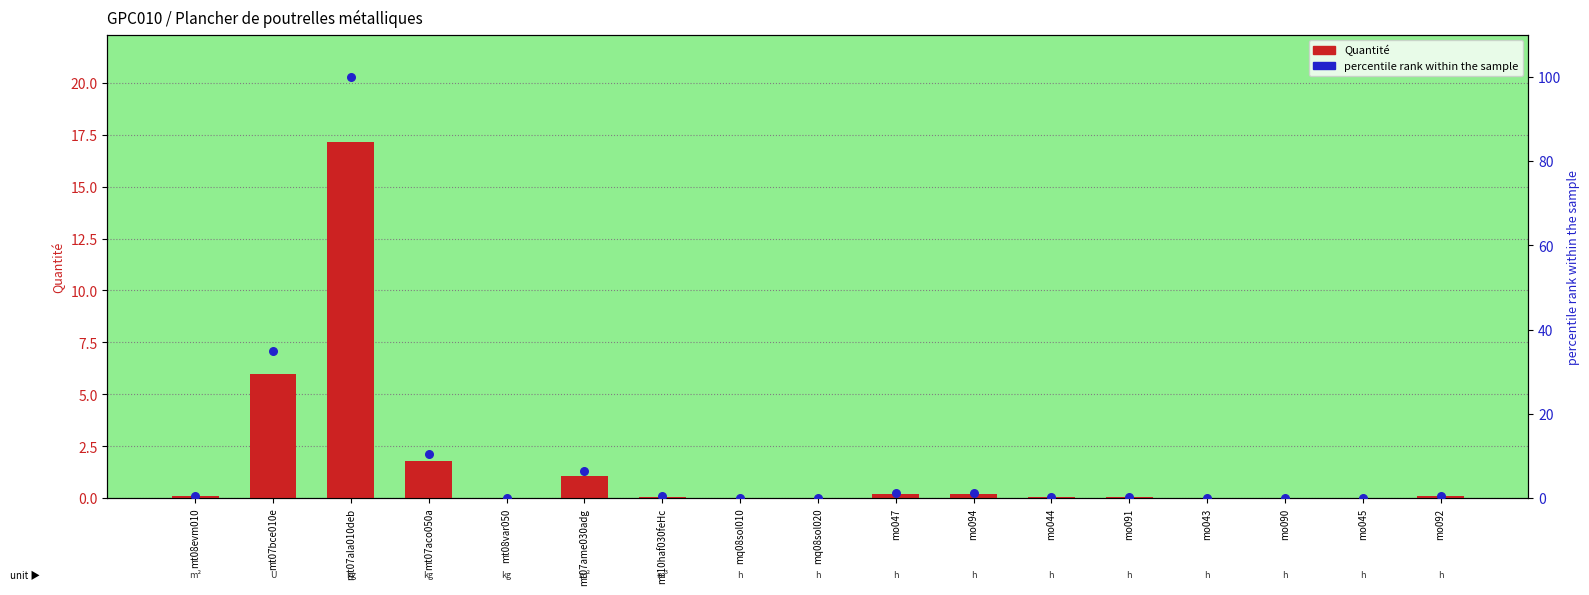

What are all the series names shown in the legend?

Quantité, percentile rank within the sample